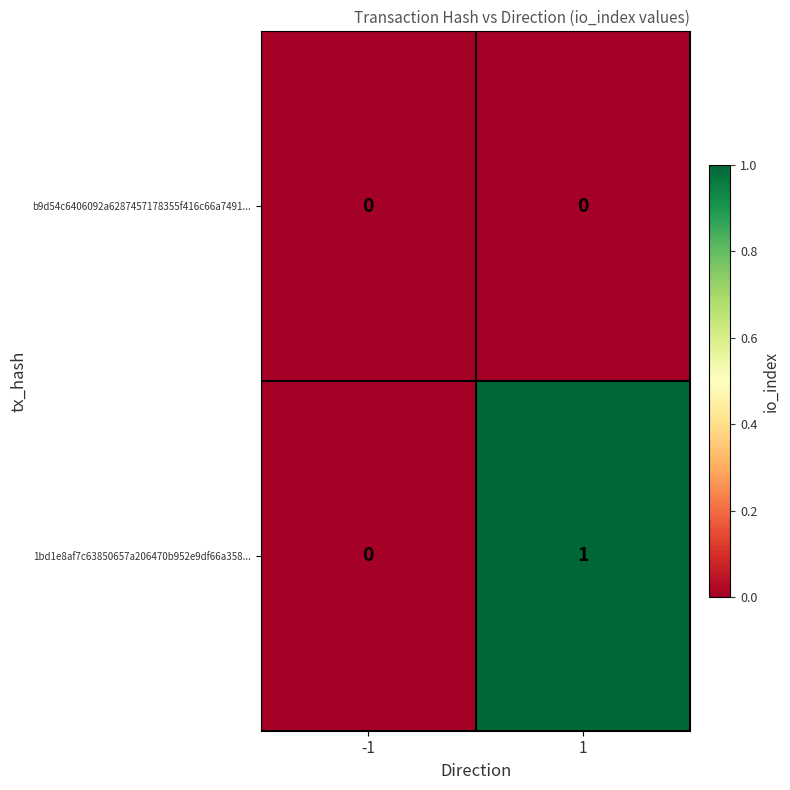

Rank the series by their maximum value, from lowest to highest.

b9d54c6406092a6287457178355f416c66a7491..., 1bd1e8af7c63850657a206470b952e9df66a358...